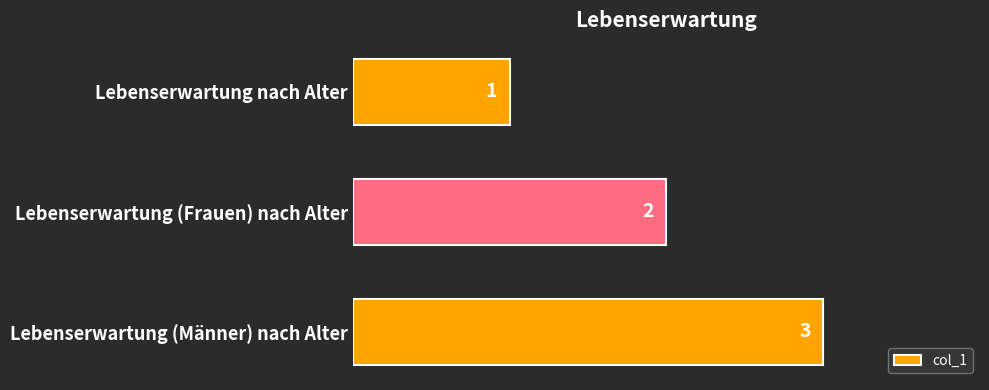

Where is the data nearest to the value 2?

Lebenserwartung (Frauen) nach Alter